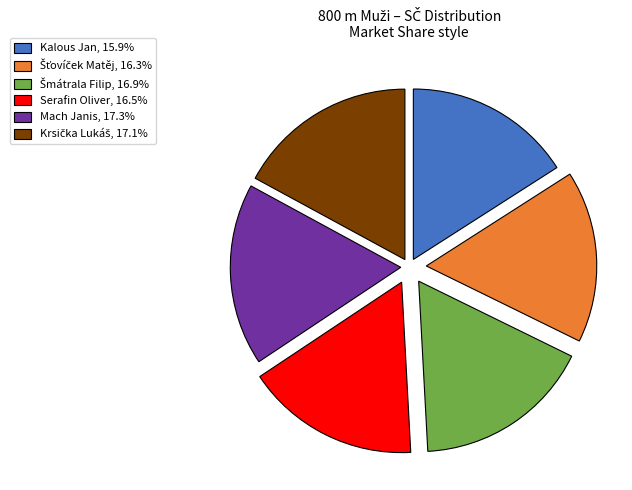

Does Serafin Oliver account for over 50% of the chart?

No